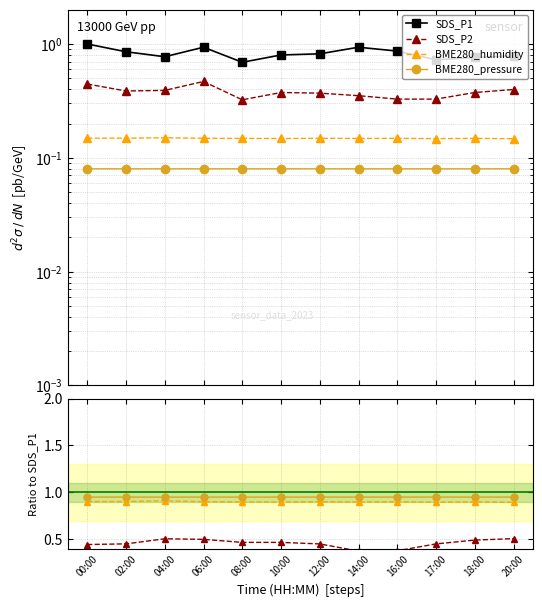

True or false: BME280_humidity has more than 1 points higher than both neighbors.

True